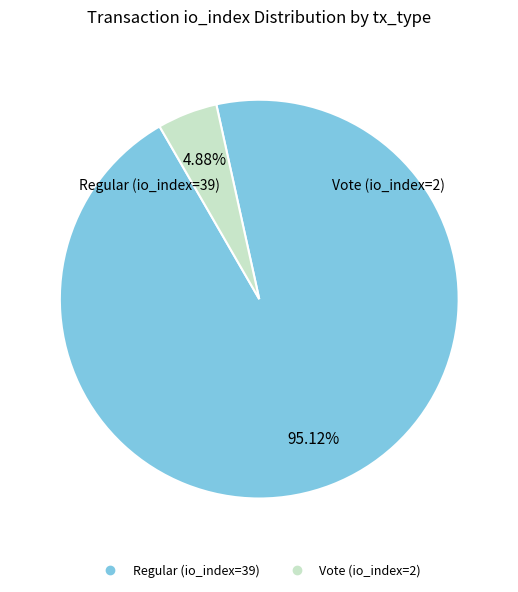

Is it true that Regular (io_index=39) is 95% of the pie?

True